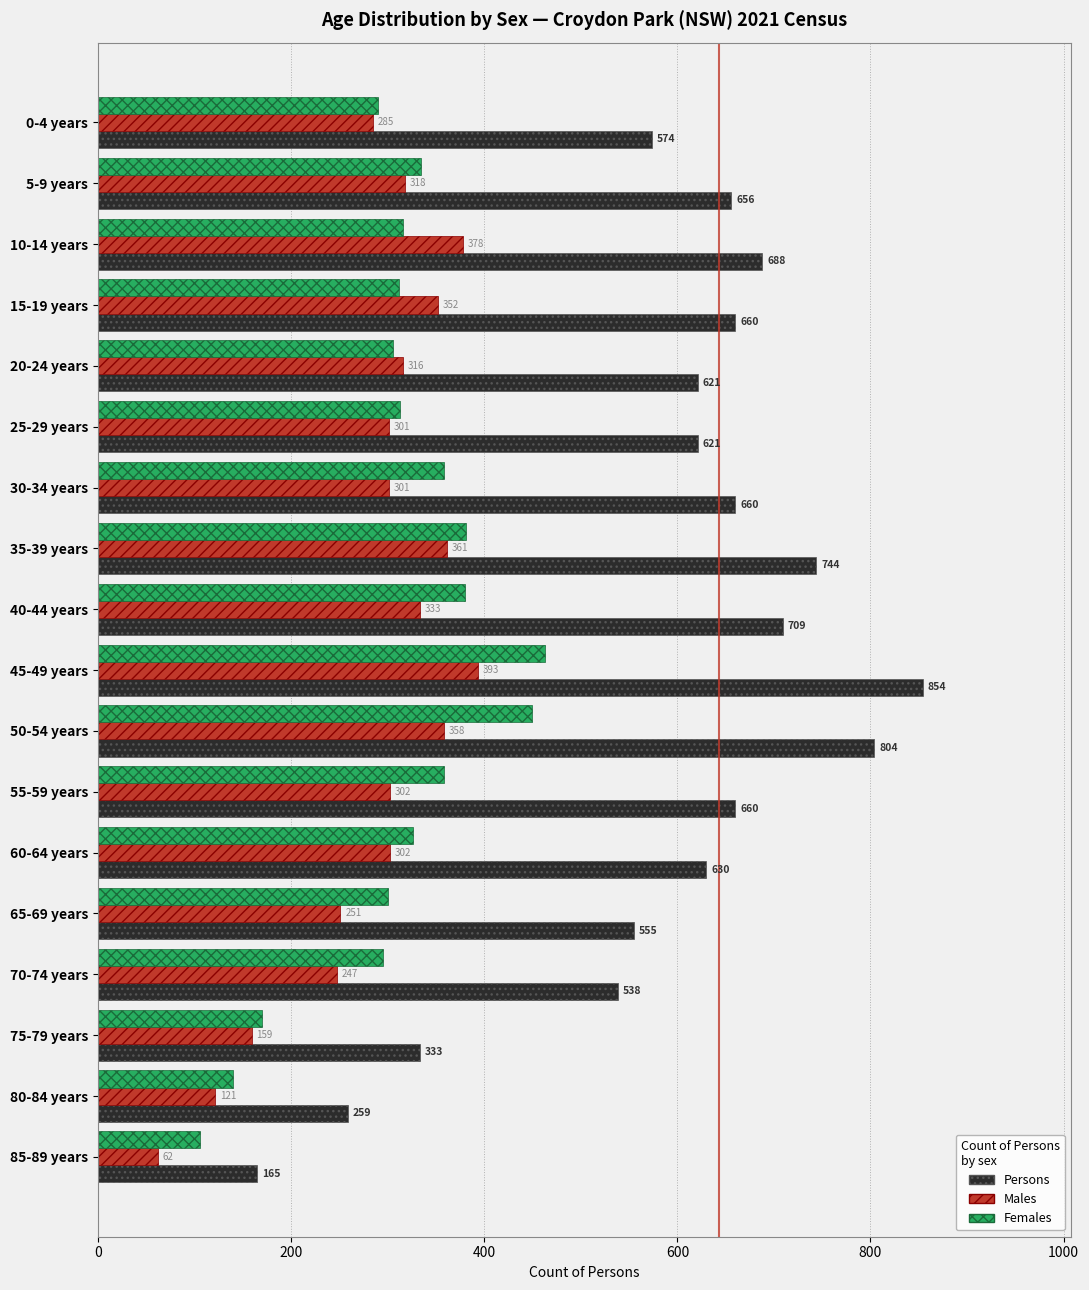

List the series in order of their peak value, lowest first.

Males, Females, Persons